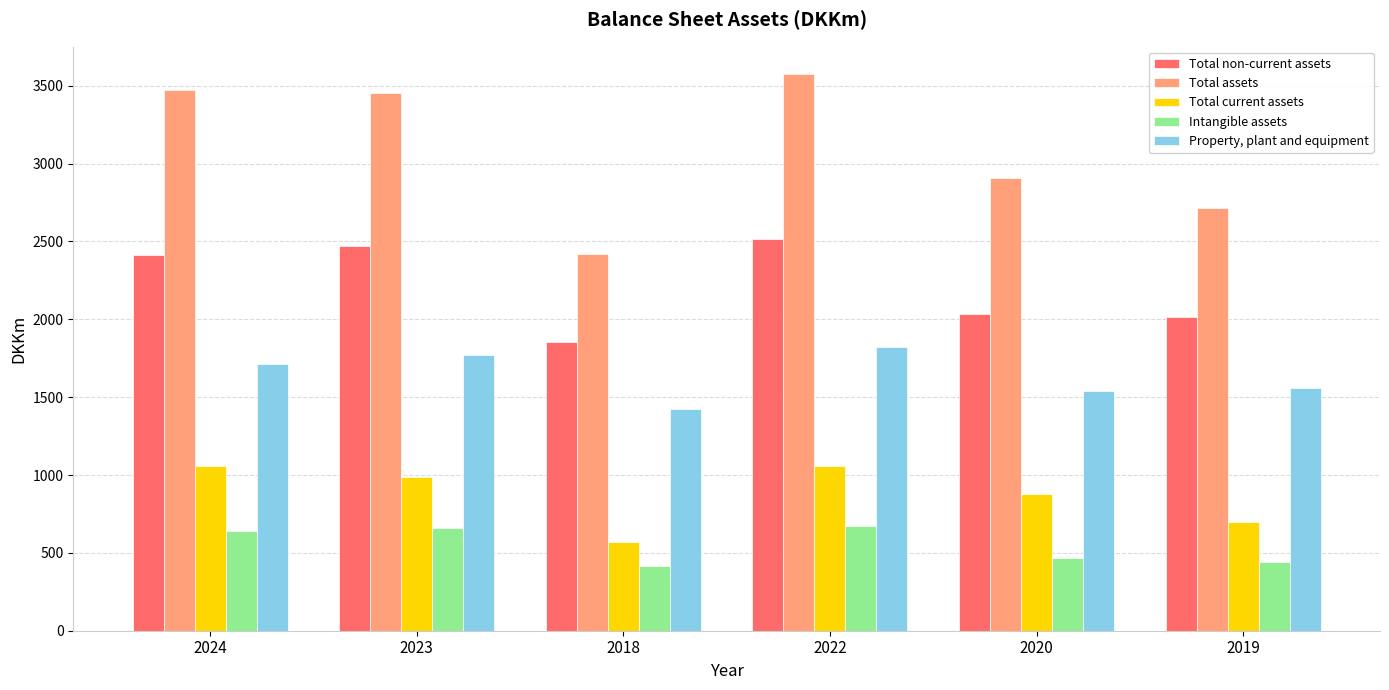

How many distinct data groups are displayed?

5